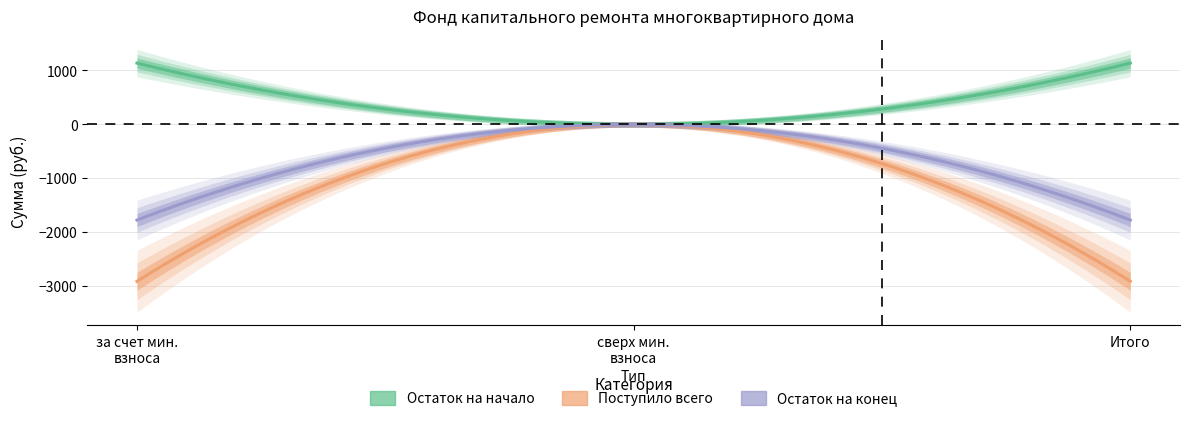

What is the difference between the highest and lowest values at за счет минимального взноса?

4049.4